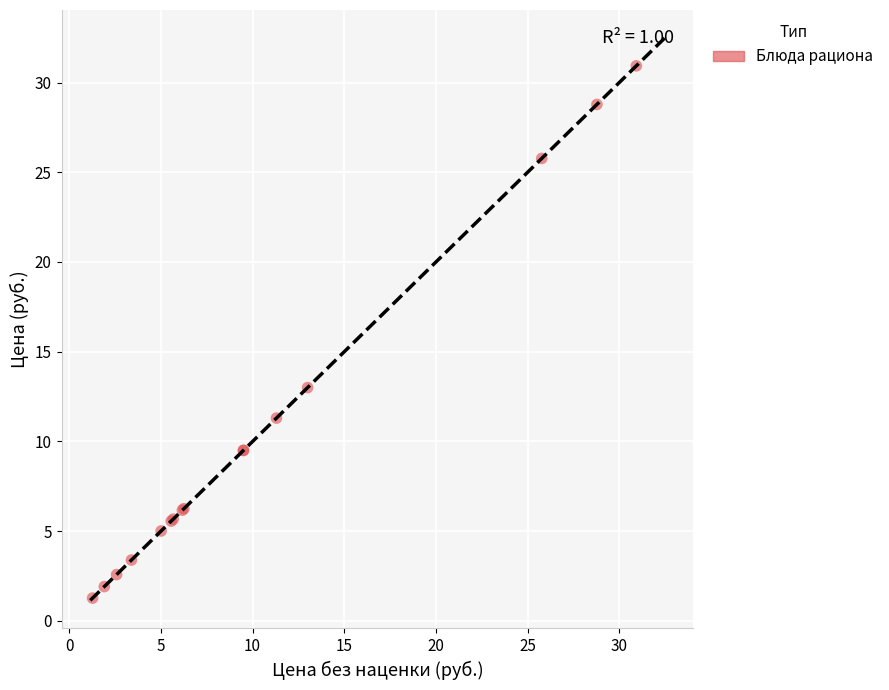

What Y value in the scatter plot is closest to 16?

13.0